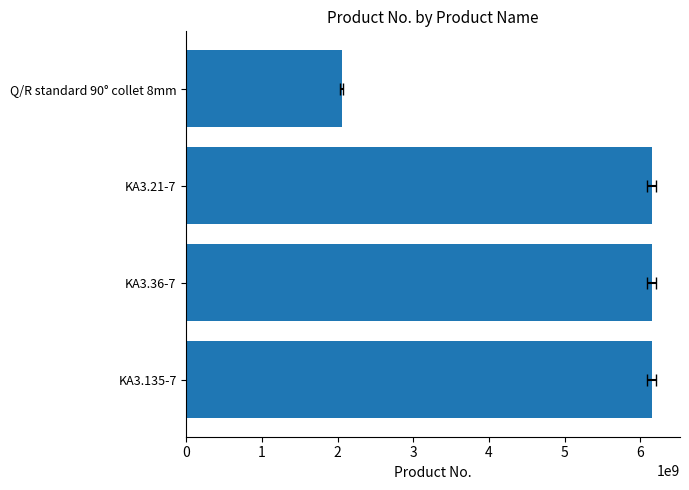

The chart shows a value of 6151705230 at KA3.36-7. True or false?

True